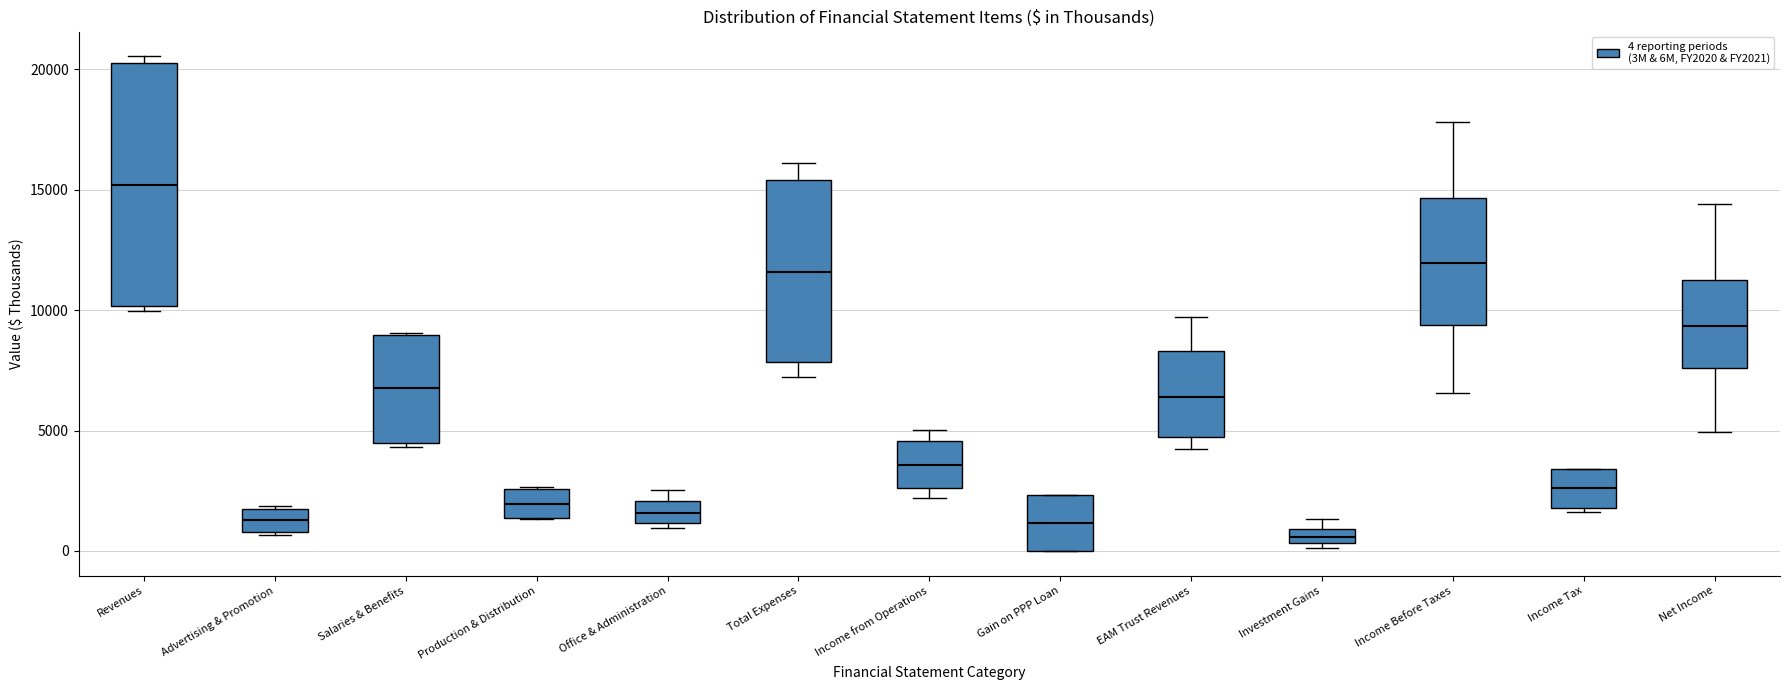

Where is the upper edge of the box for EAM Trust Revenues on the y-axis? The values are not printed on the chart, so give them approximately, as read against the axis.

8500